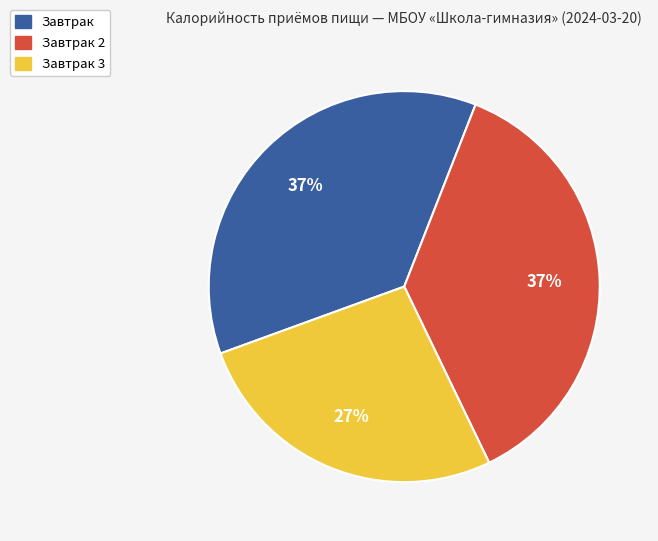

Is there a majority slice in this chart?

No